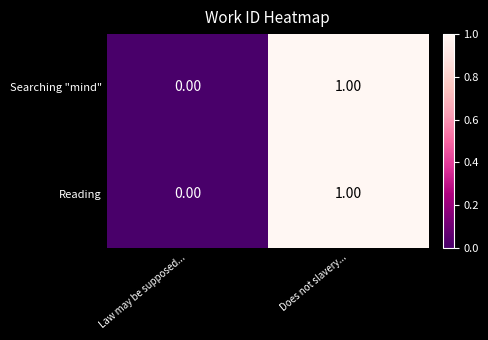

At which category is the sum across all series the highest?

Does not slavery...